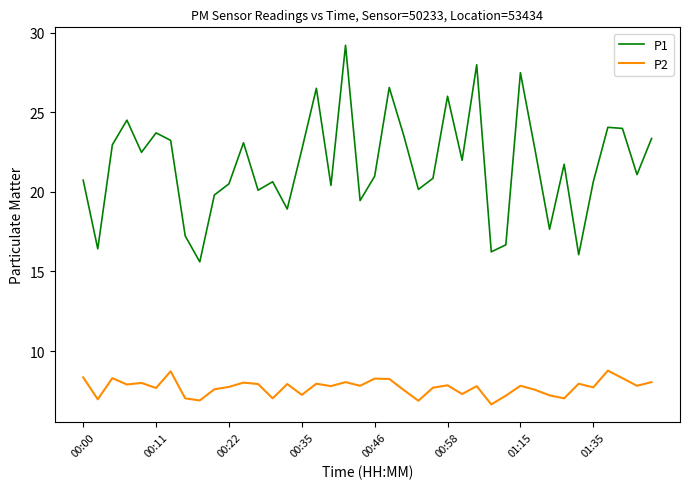

True or false: P2 and P1 cross at least once.

False